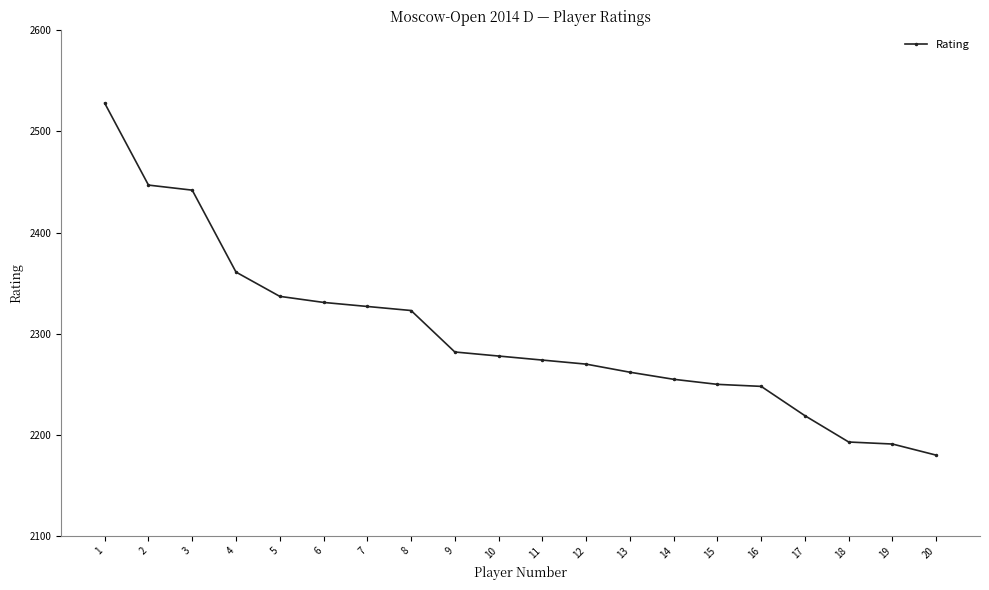

What is the difference between the maximum and minimum values?

348